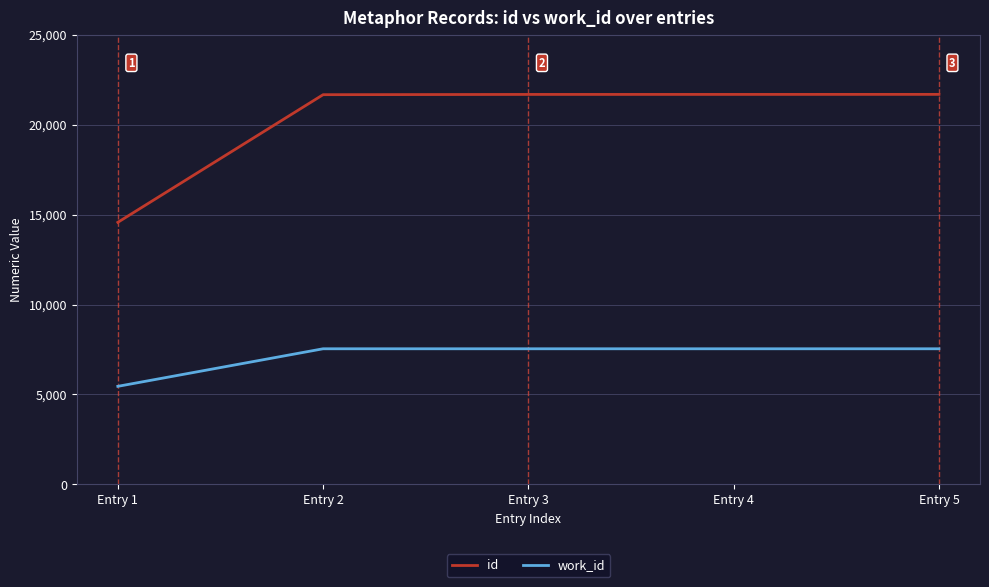

Rank the series by their maximum value, from highest to lowest.

id, work_id